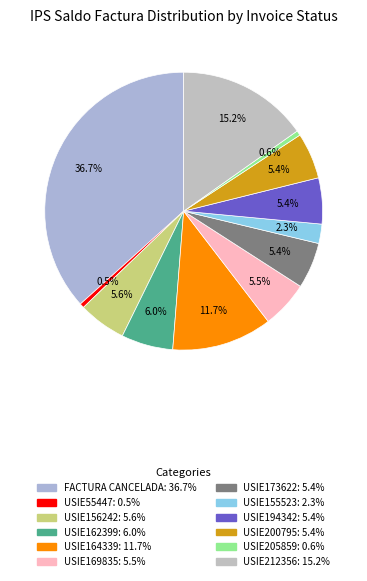

Count the number of slices in the pie.

12